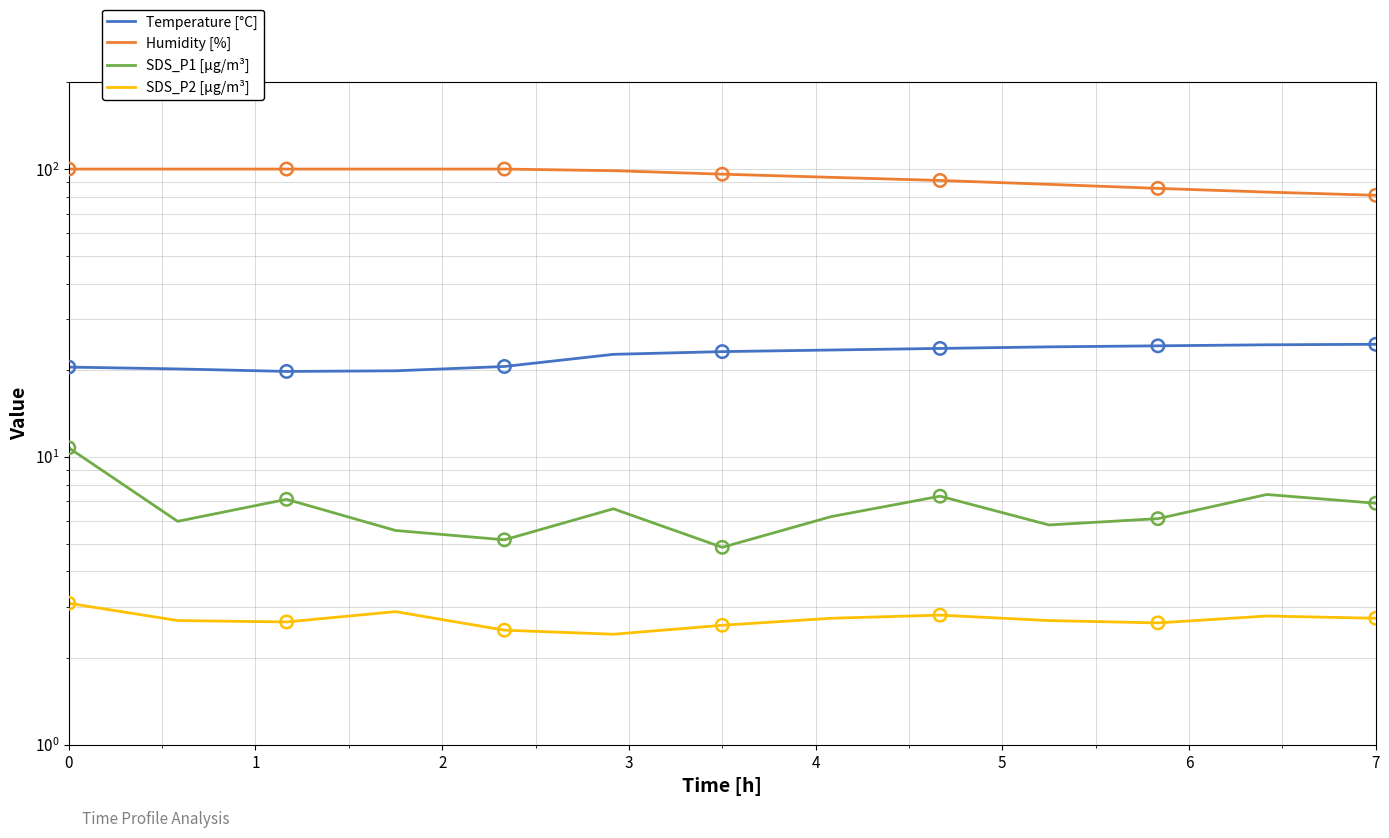

Is the value of Humidity [%] at 3 greater than the value of Temperature [°C] at 7?

Yes